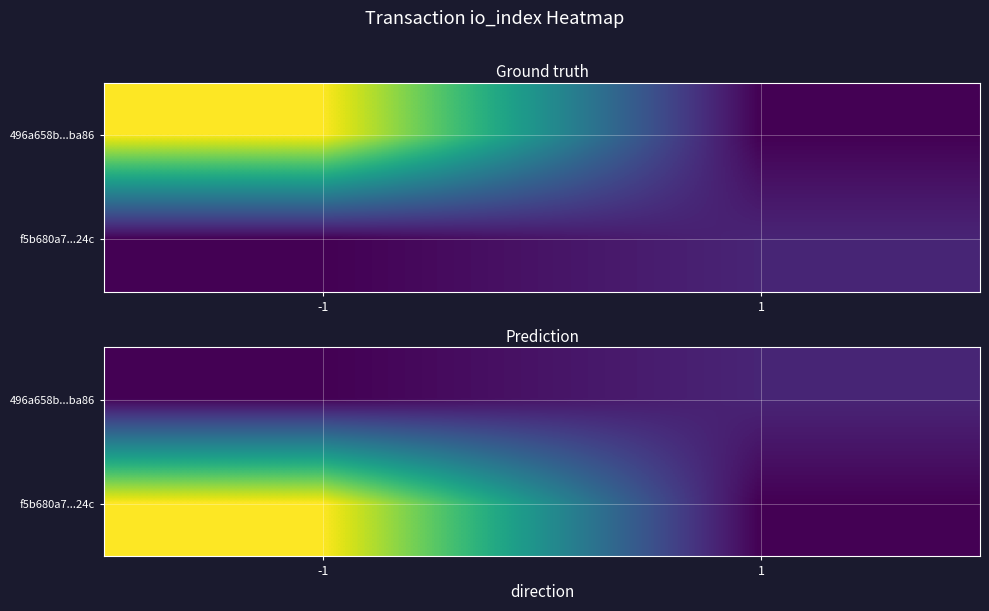

The value of f5b680a7...24c at -1 is 369. True or false?

True